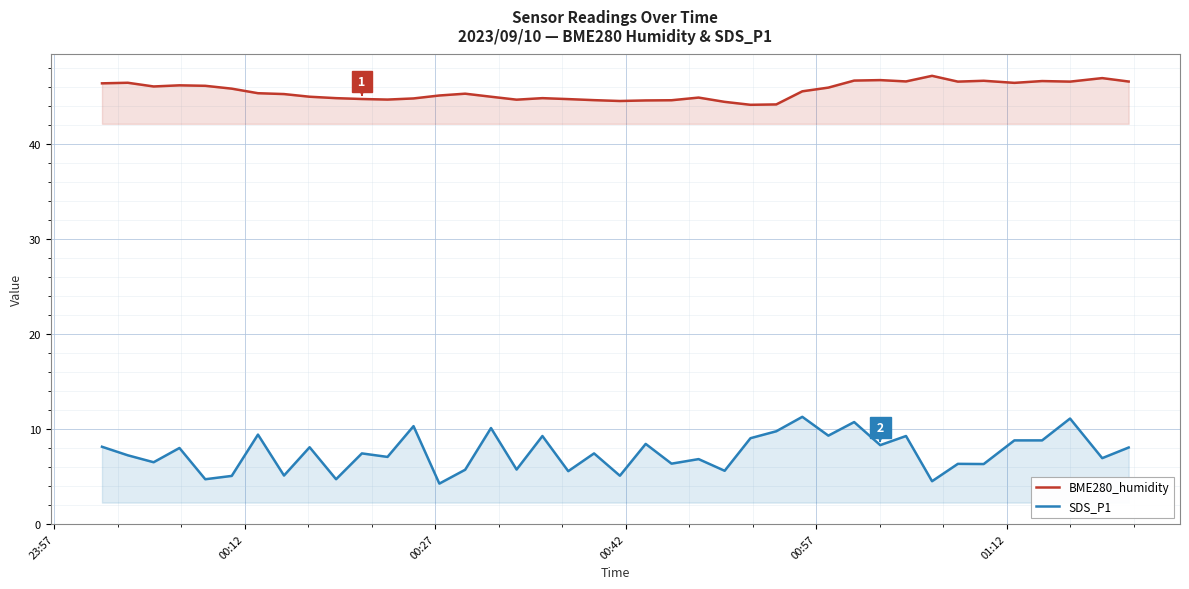

How many lines are shown in the chart?

2